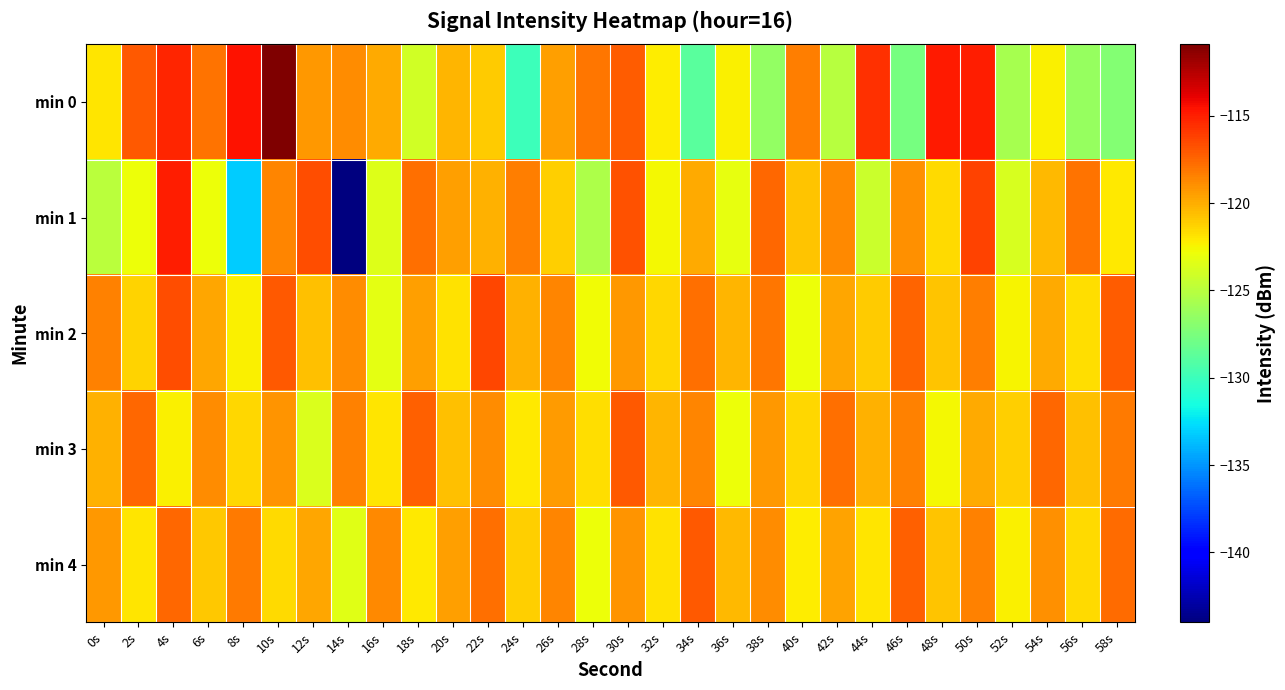

What is the total value across all series at 8s?

-609.7